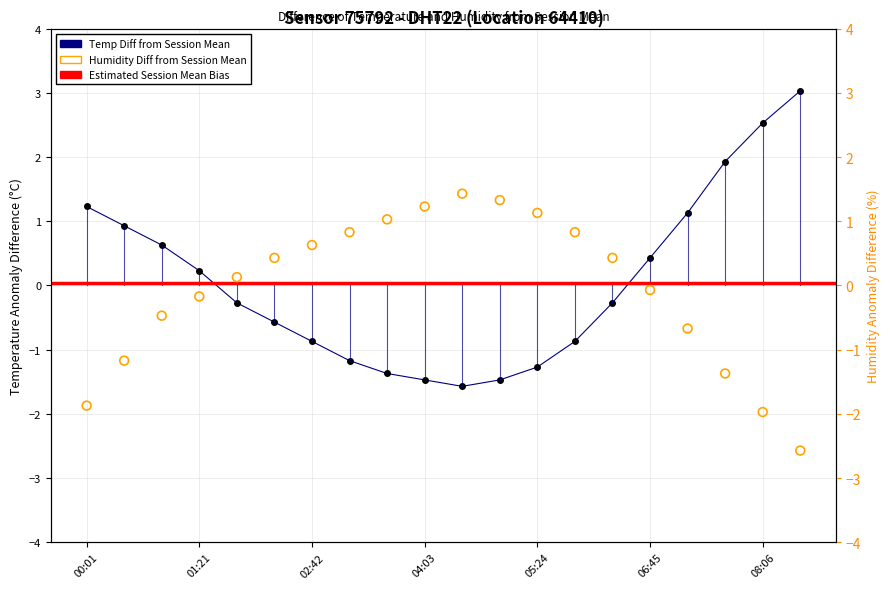

Which series has the widest spread of Y values?

temperature